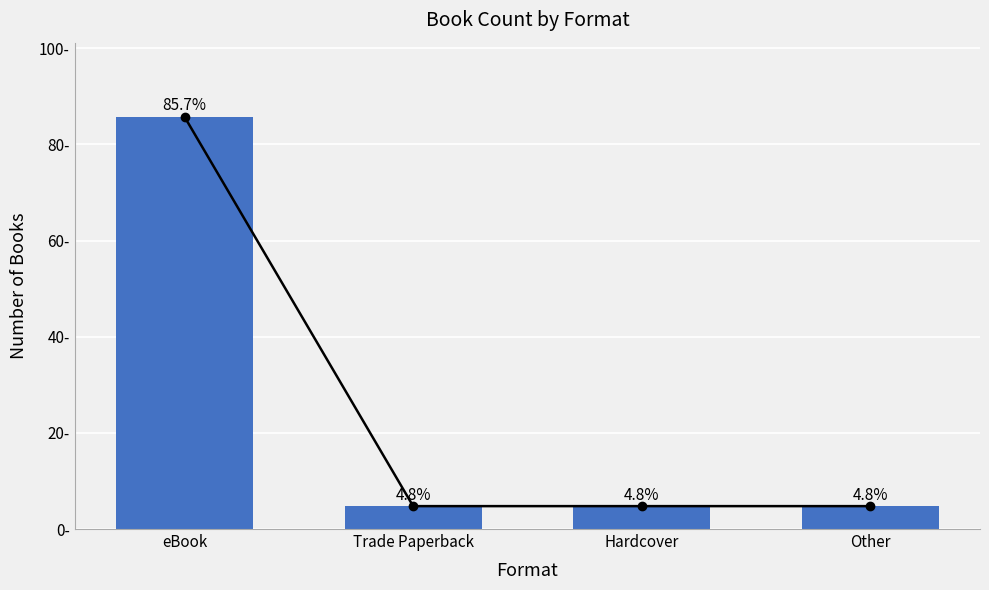

Where is the data nearest to the value 45?

Trade Paperback